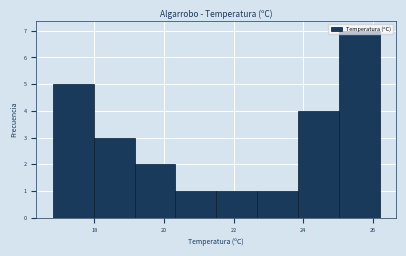

Reading left to right, list every bar in this chart as the range it spans on the x-axis followed by its height. Neither the bar edges nor the heights are printed on the chart, so give them approximately, as read against the axes.

16.8 to 18.0: 5
18.0 to 19.2: 3
19.2 to 20.4: 2
20.4 to 21.6: 1
21.6 to 22.6: 1
22.6 to 23.8: 1
23.8 to 25.0: 4
25.0 to 26.2: 7